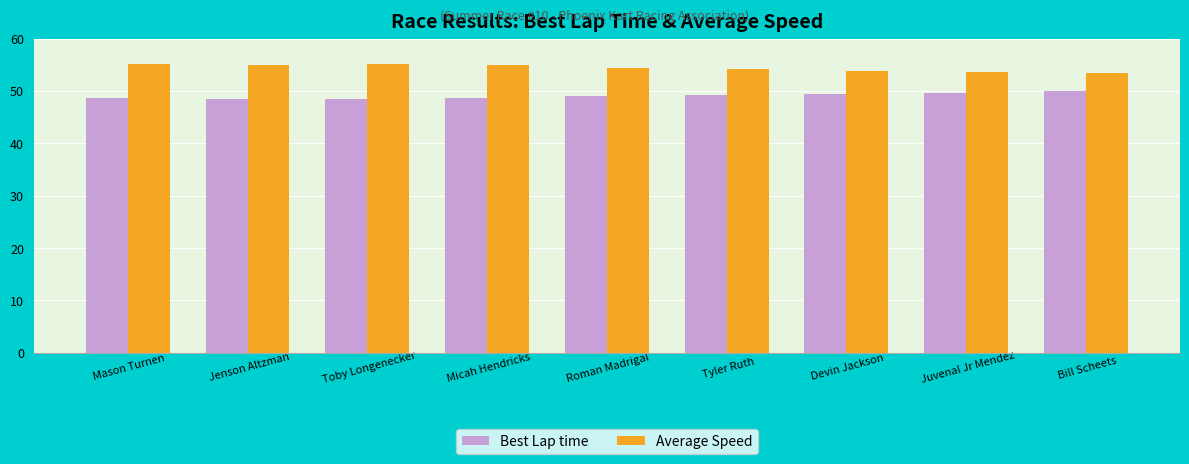

Read the Average Speed value at Roman Madrigal.

54.4